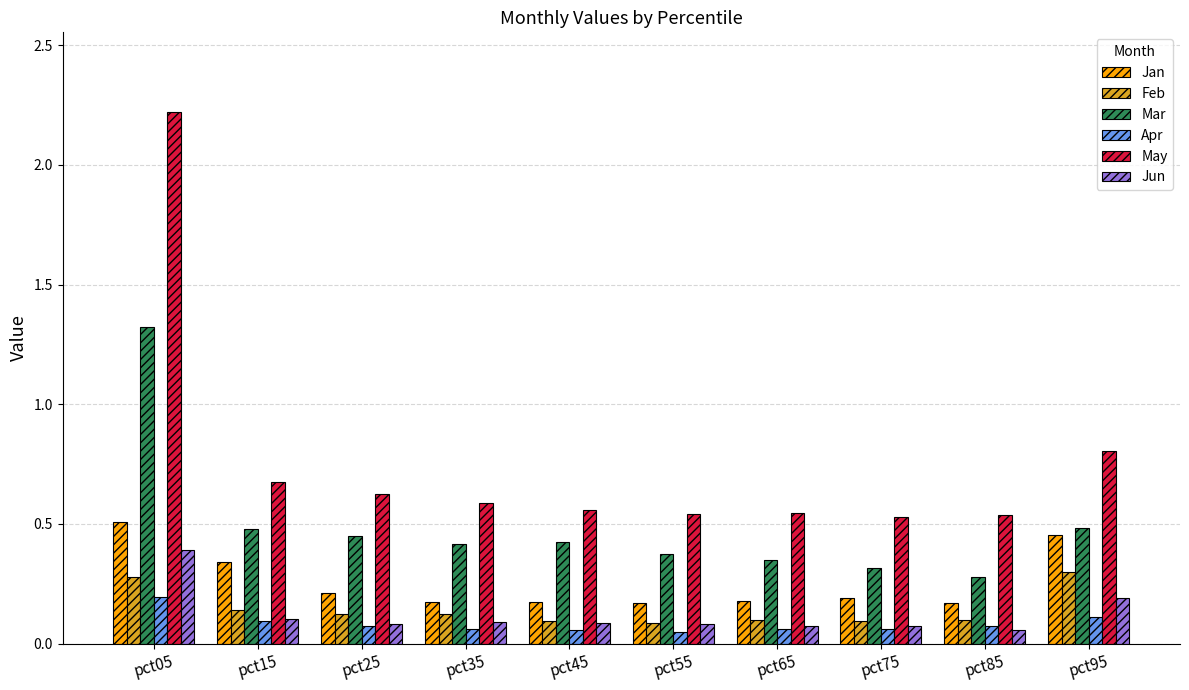

What is the sum of all May values?

7.6